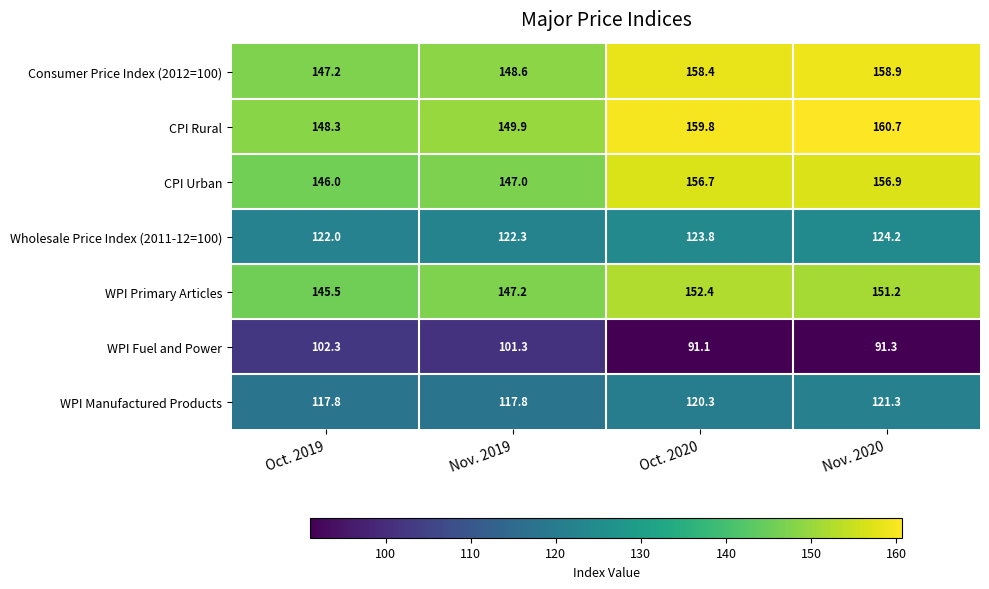

What is the approximate value of Wholesale Price Index (2011-12=100) at Nov. 2020?

124.2